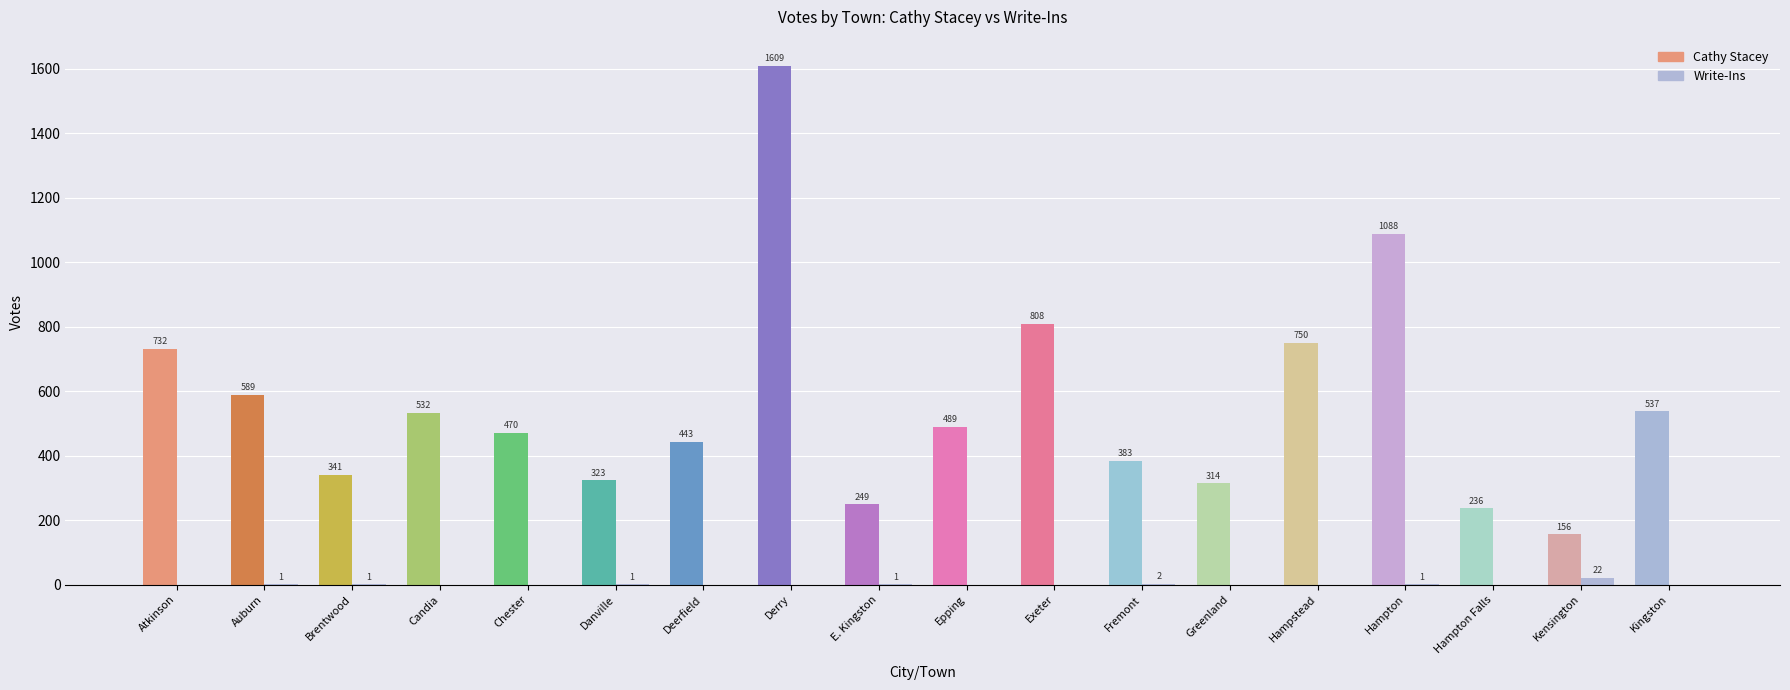

Which series has the largest range (max minus min)?

Cathy Stacey